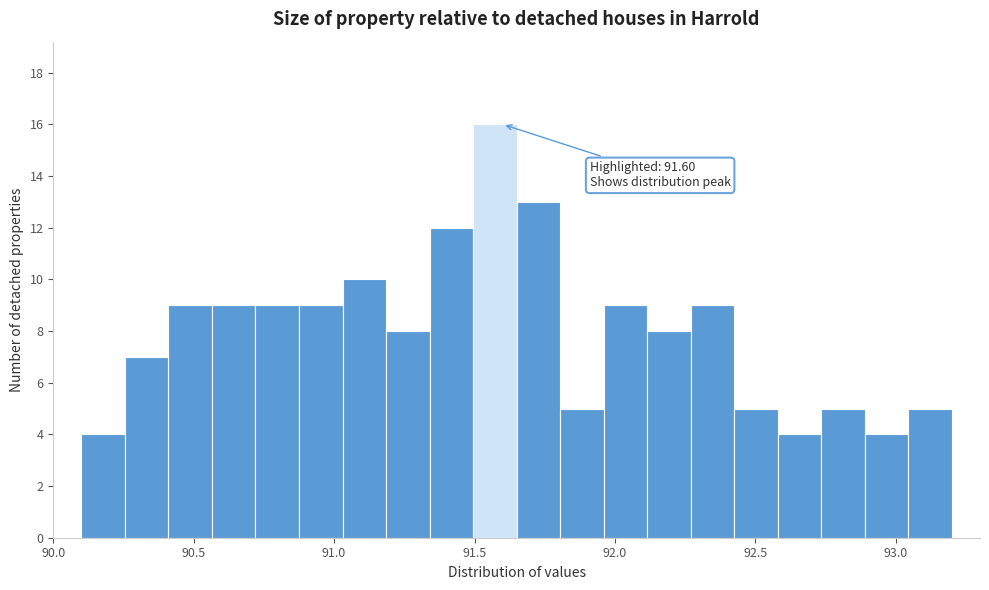

Read against the x-axis, roughly where is the centre of the tallest bar?

91.55